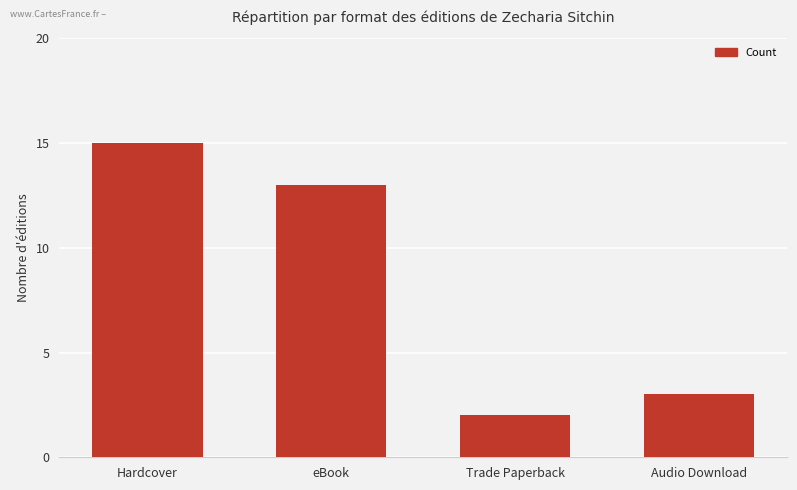

What position from the left is Hardcover?

1